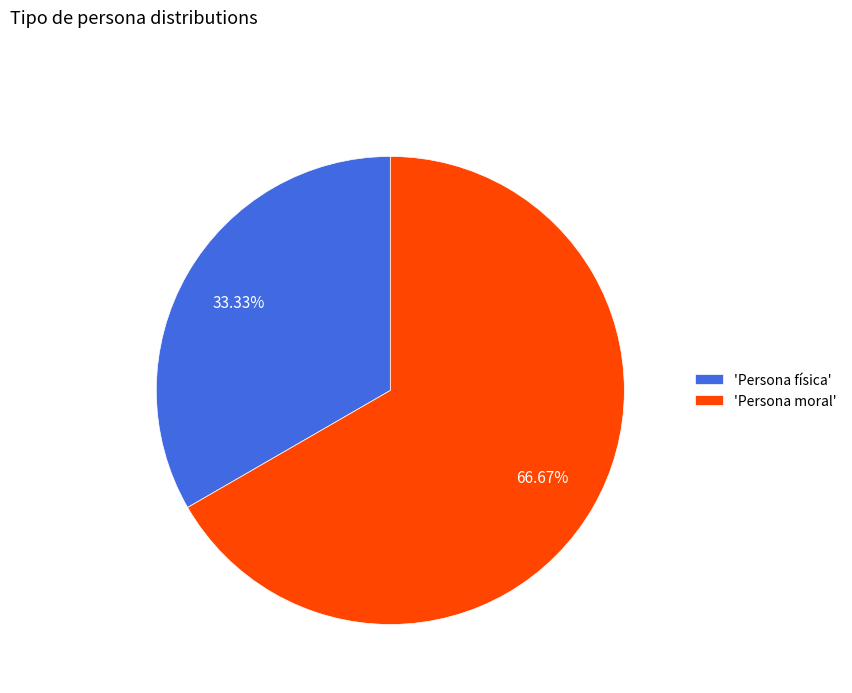

Count the number of slices in the pie.

2